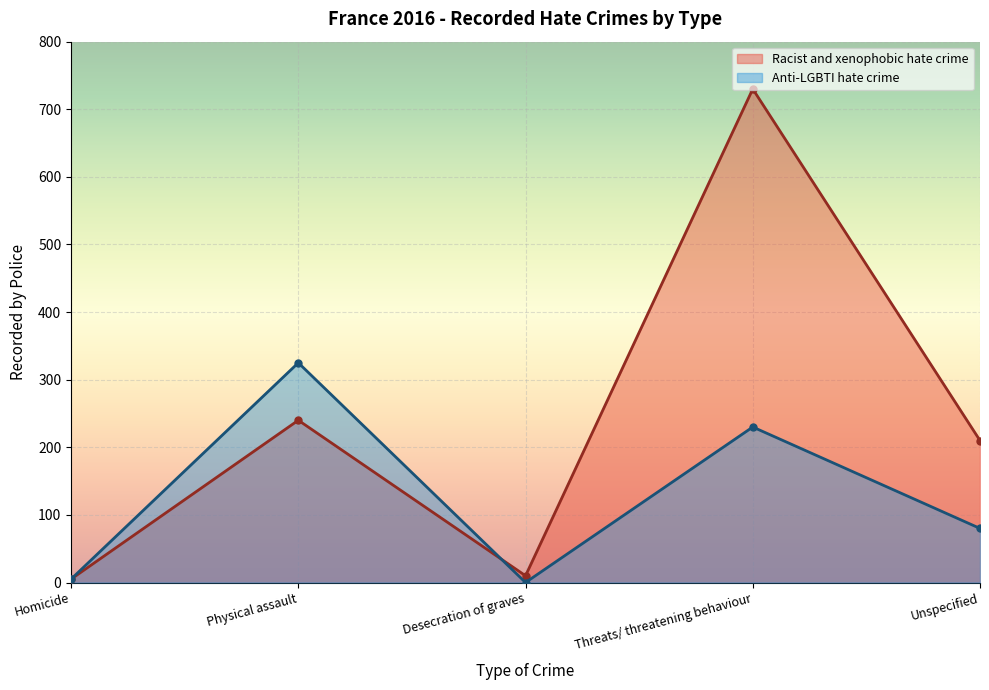

Reading left to right, what are all the values shown in this chart?

5	240	10	730	210